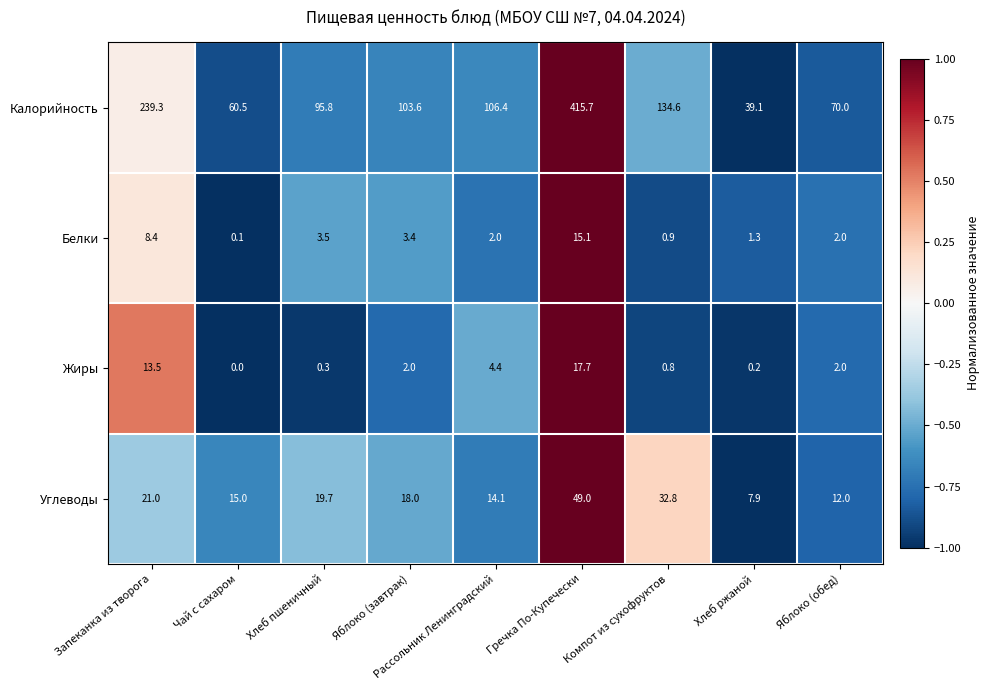

At which label does Белки first exceed 2?

Запеканка из творога